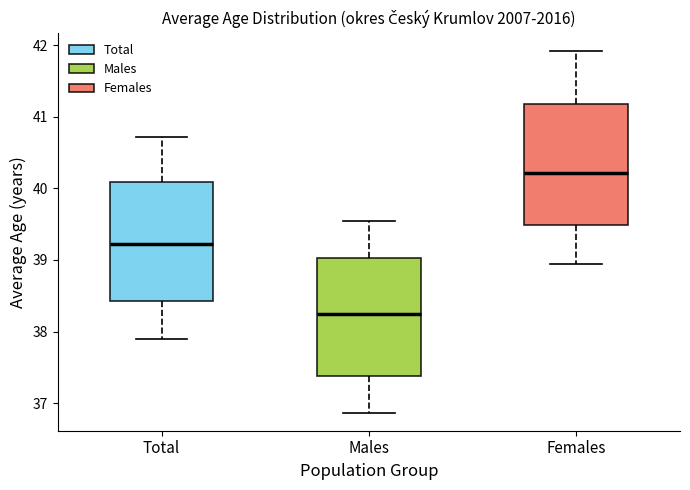

Where is the lower edge of the box for Females on the y-axis? The values are not printed on the chart, so give them approximately, as read against the axis.

39.5